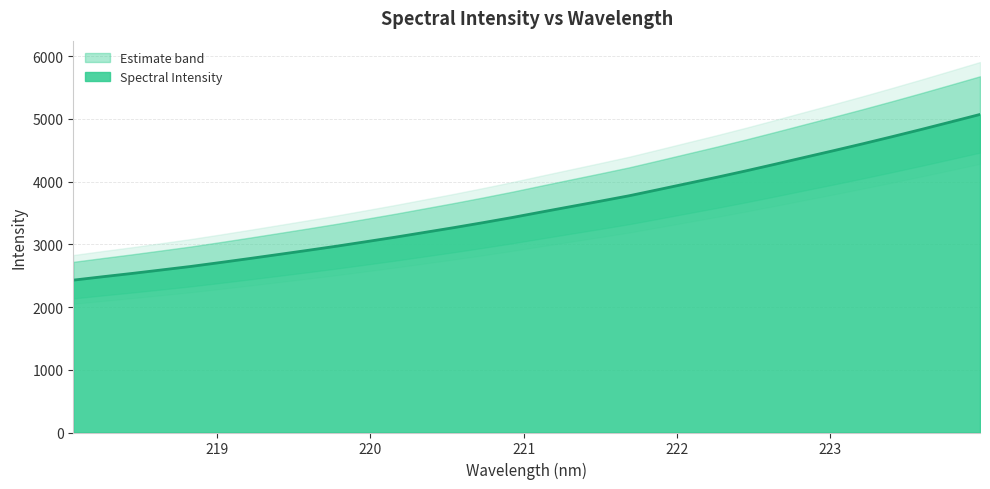

How many lines are shown in the chart?

1